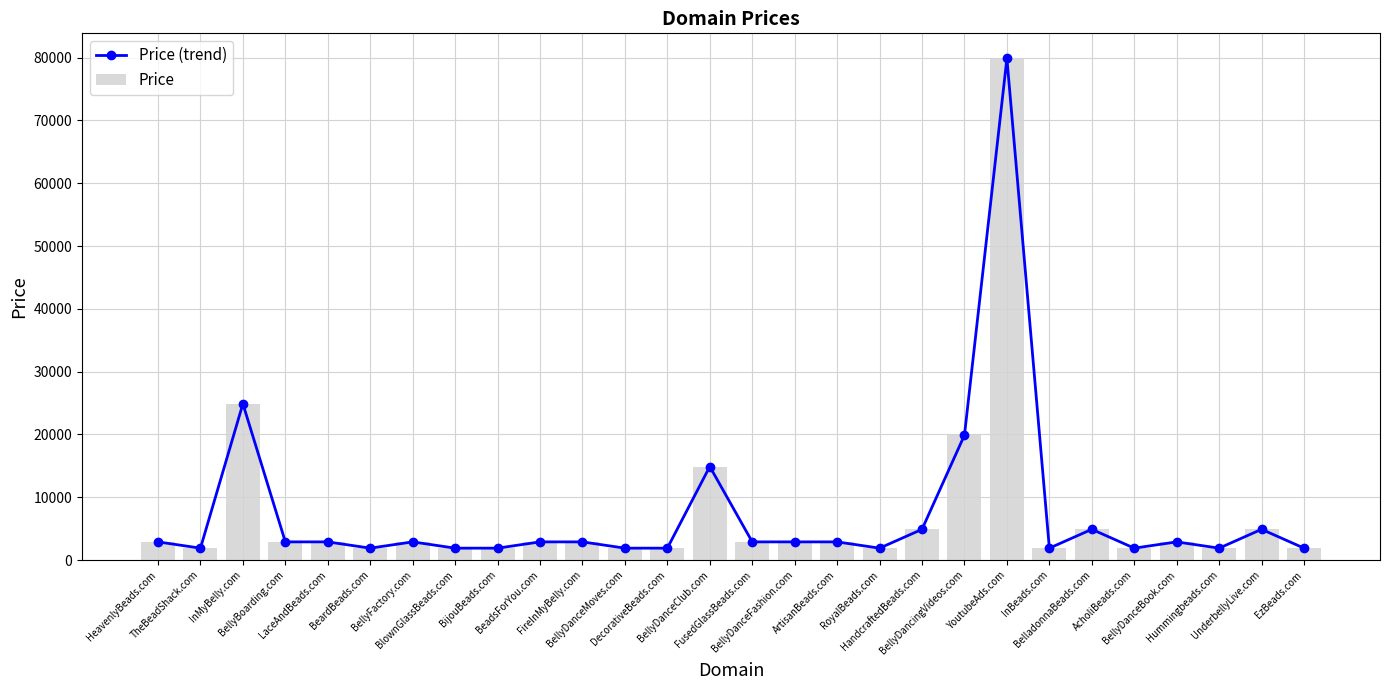

Read the Price value at BellyDanceFashion.com, to the nearest 100.

2900